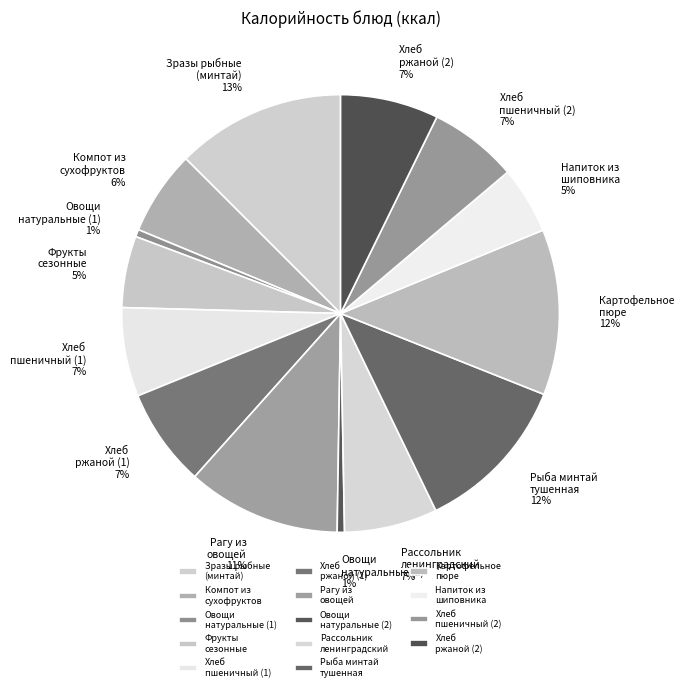

How many slices are in this pie chart?

14